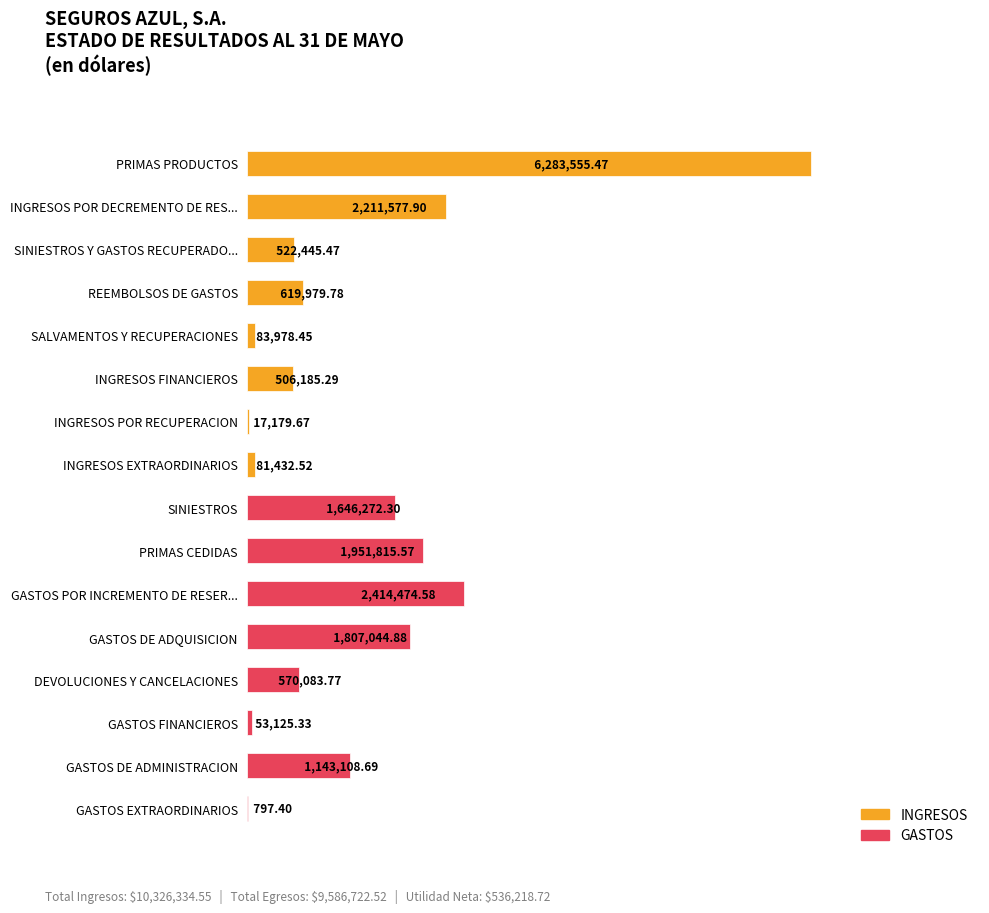

What is the ratio of the value at INGRESOS EXTRAORDINARIOS to the value at REEMBOLSOS DE GASTOS?

0.1